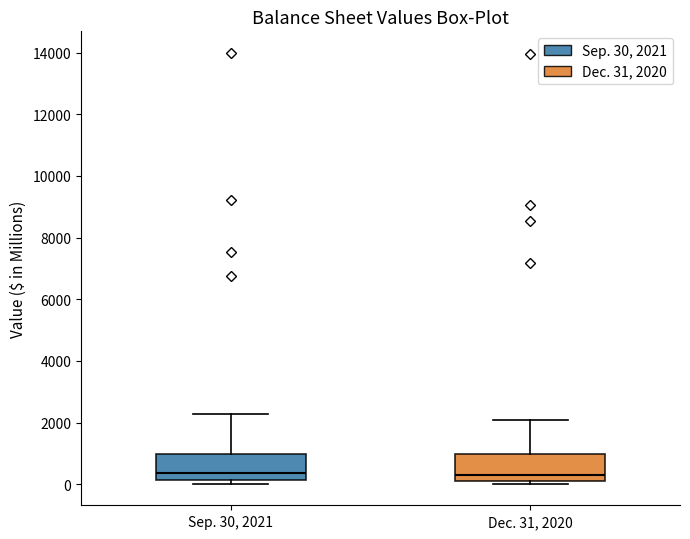

Where is the upper edge of the box for Sep. 30, 2021 on the y-axis? The values are not printed on the chart, so give them approximately, as read against the axis.

1000